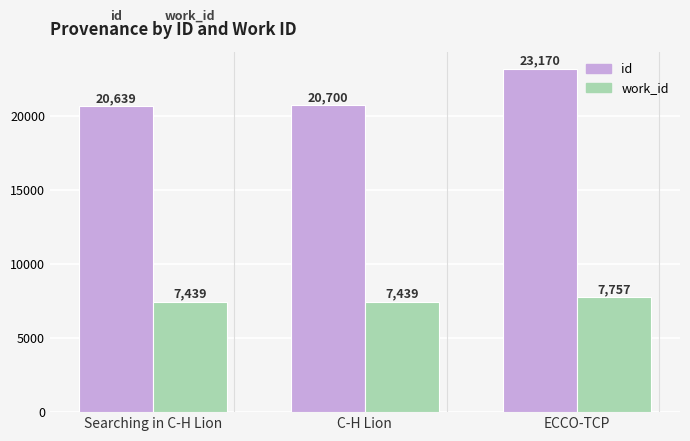

How many bars are there in each group?

2